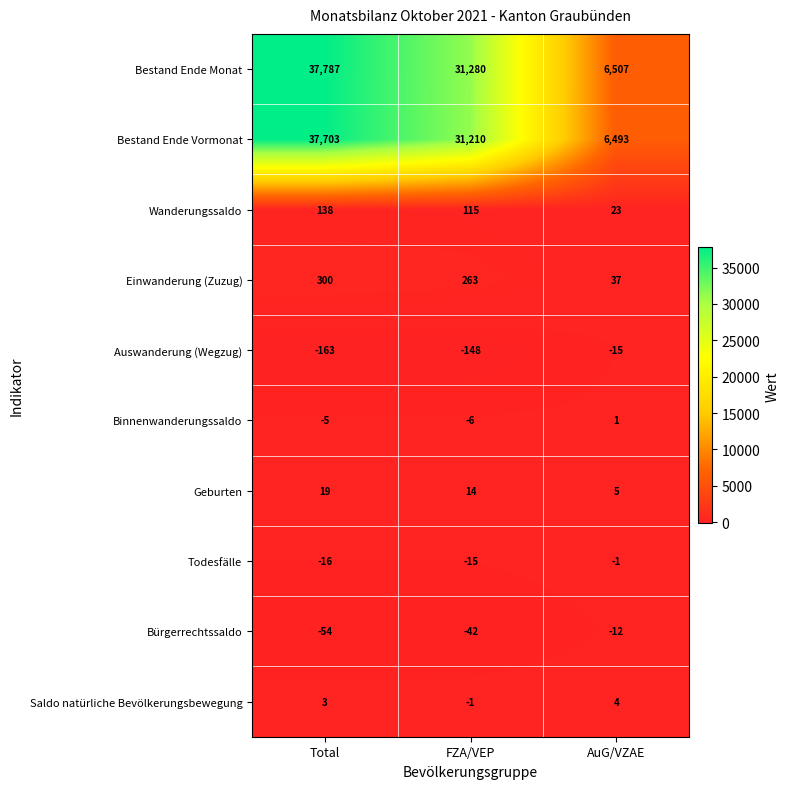

Rank the series by their maximum value, from lowest to highest.

Auswanderung (Wegzug), Bürgerrechtssaldo, Todesfälle, Binnenwanderungssaldo, Saldo natürliche Bevölkerungsbewegung, Geburten, Wanderungssaldo, Einwanderung (Zuzug), Bestand Ende Vormonat, Bestand Ende Monat